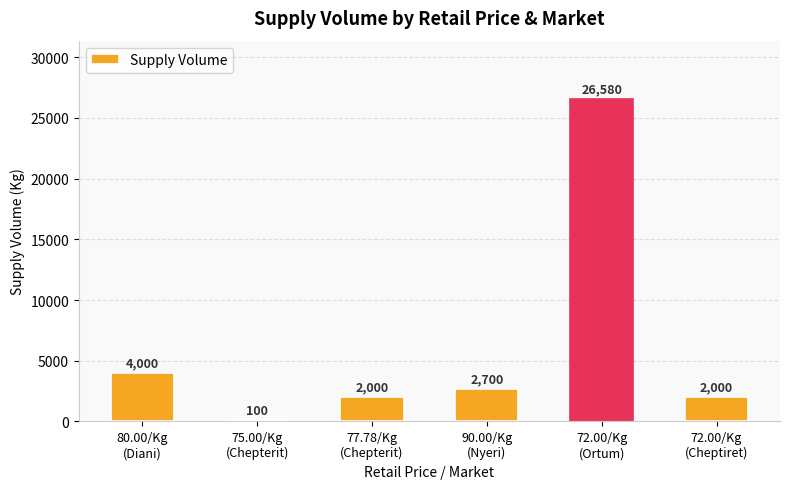

What is the difference between the maximum and second lowest values?

24580